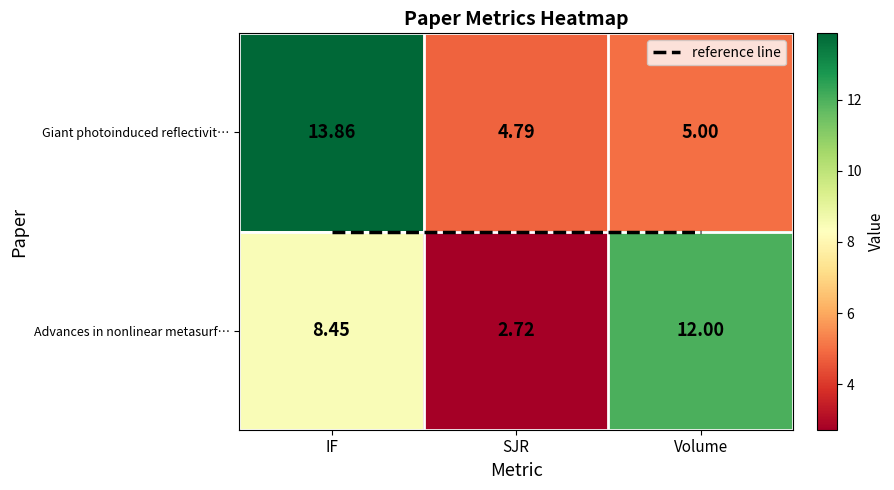

The Giant photoinduced reflectivity modulat… series shows 1.8 at SJR. True or false?

False